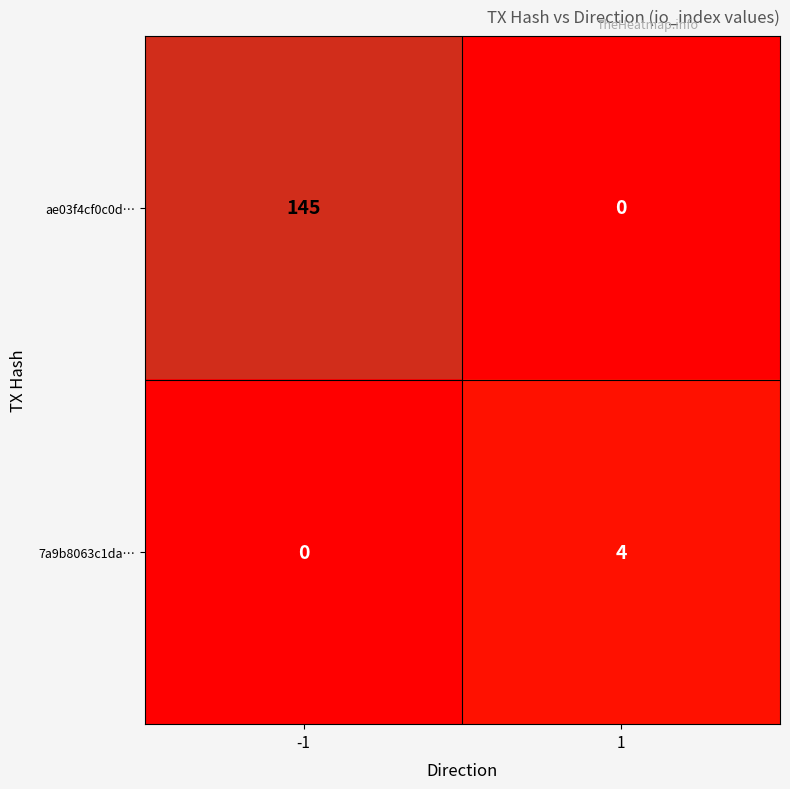

What is the difference between the maximum and minimum values in the 7a9b8063c1da… series?

4